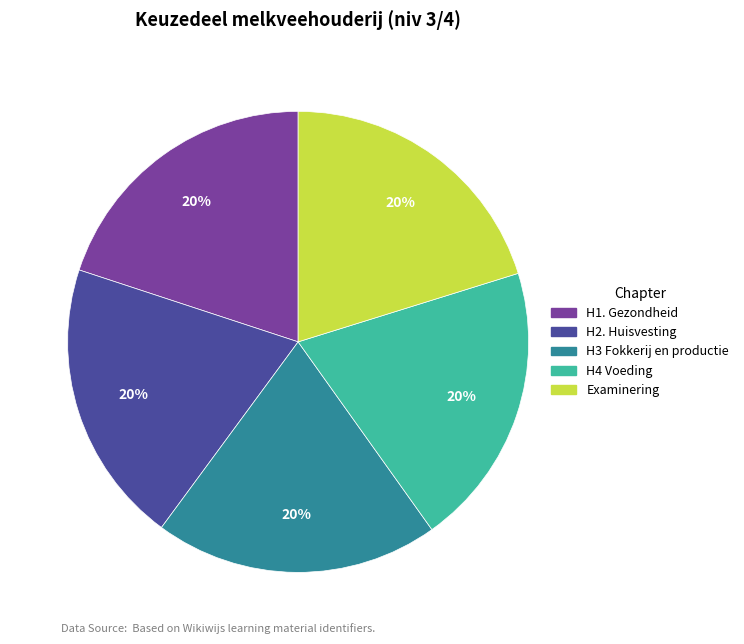

What percentage is the H3 Fokkerij en productie slice, to the nearest percent?

20%